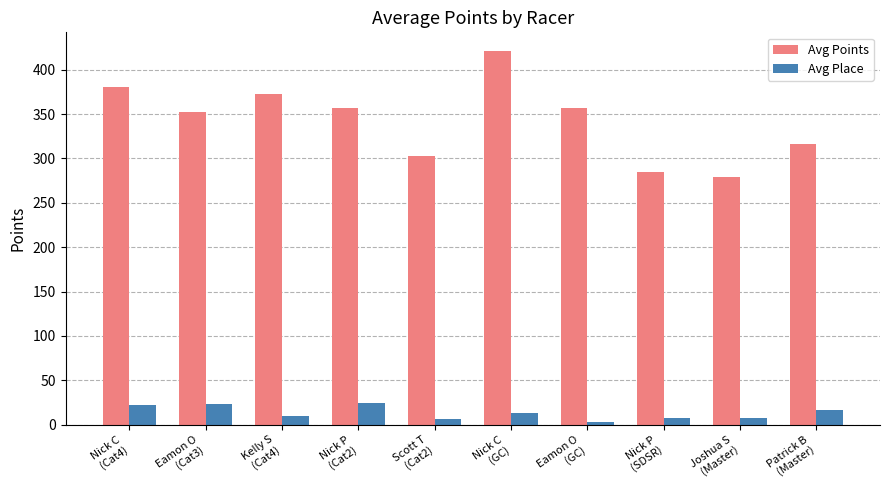

At how many categories does at least one series exceed 145?

10